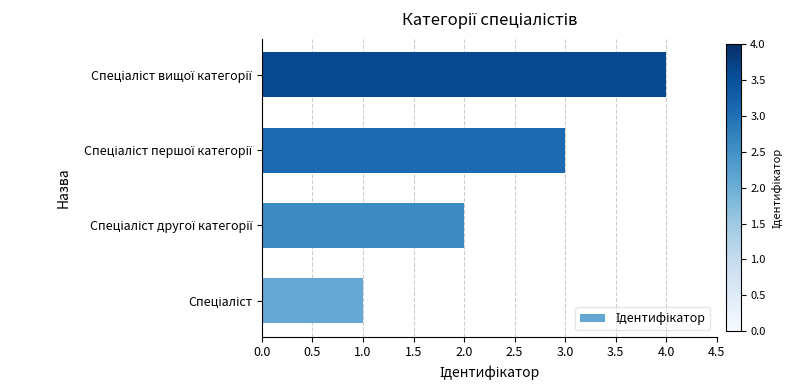

What is the sum of all values?

10